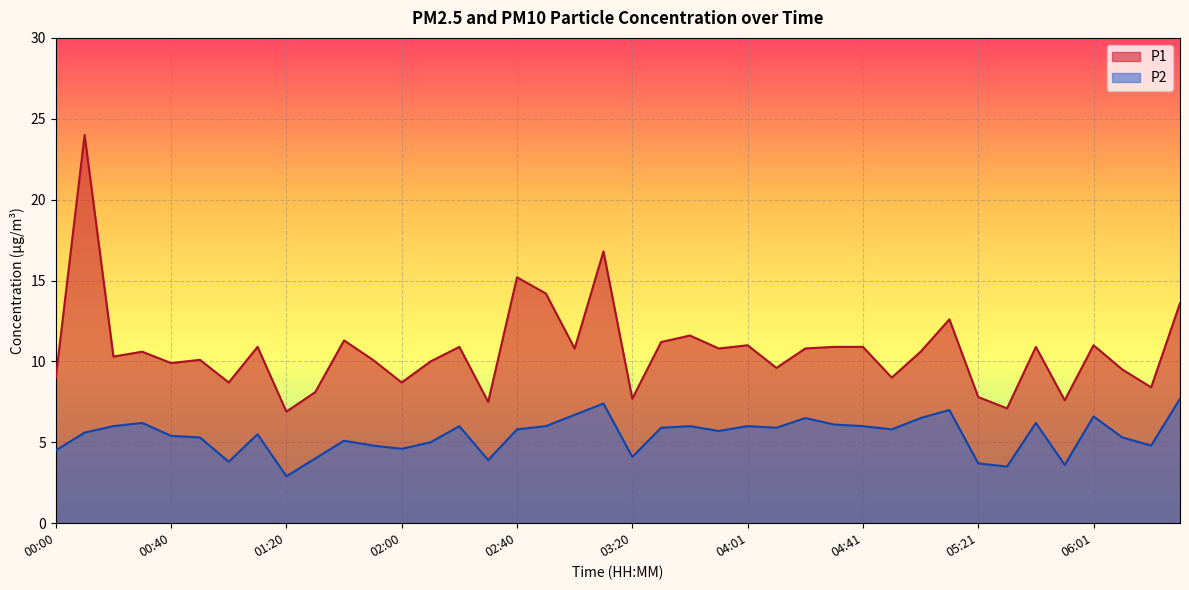

How many interior local valleys does the P2 series have?

11